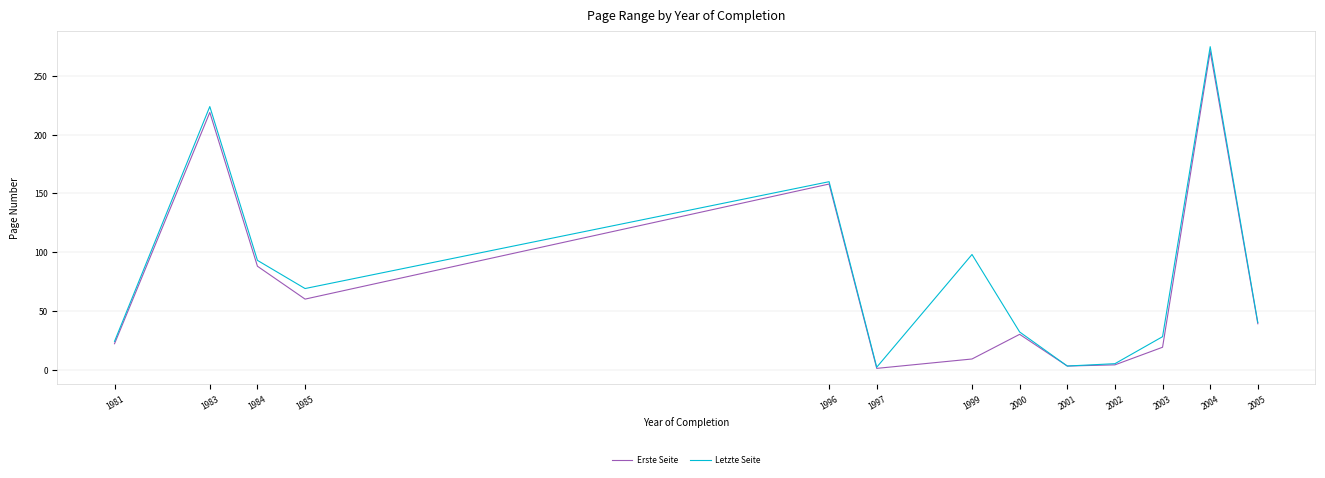

What is the average value of the Letzte Seite series?

81